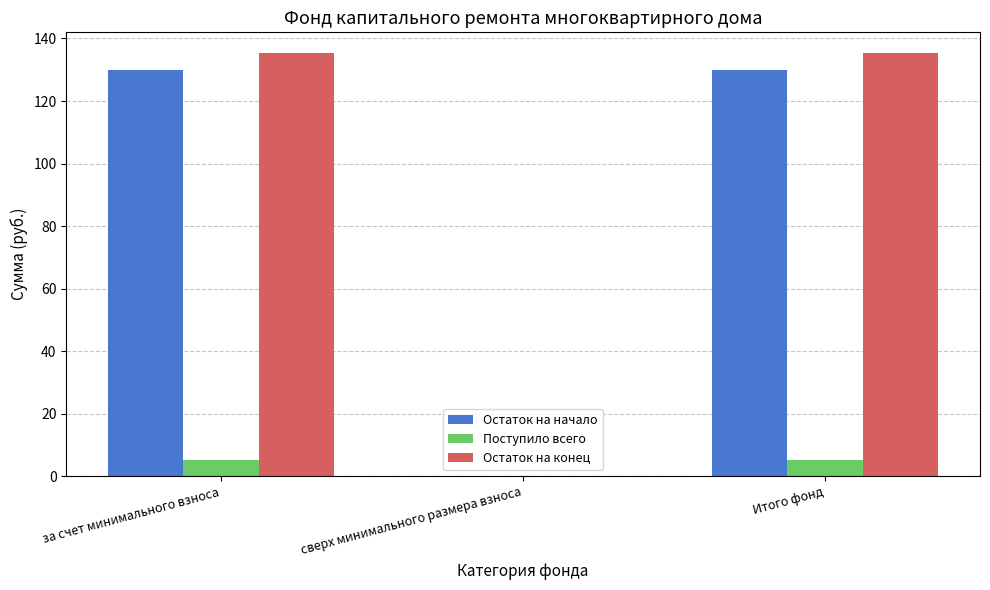

How many groups of bars are there?

3